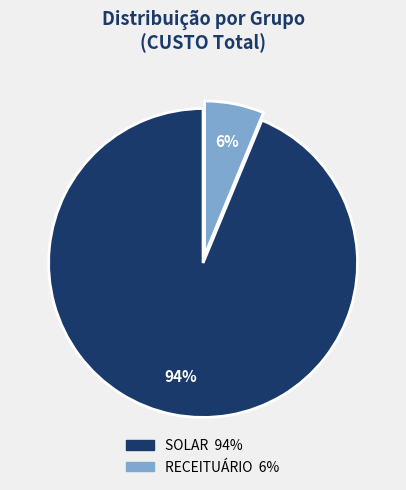

Which has a higher value, RECEITUÁRIO or SOLAR?

SOLAR